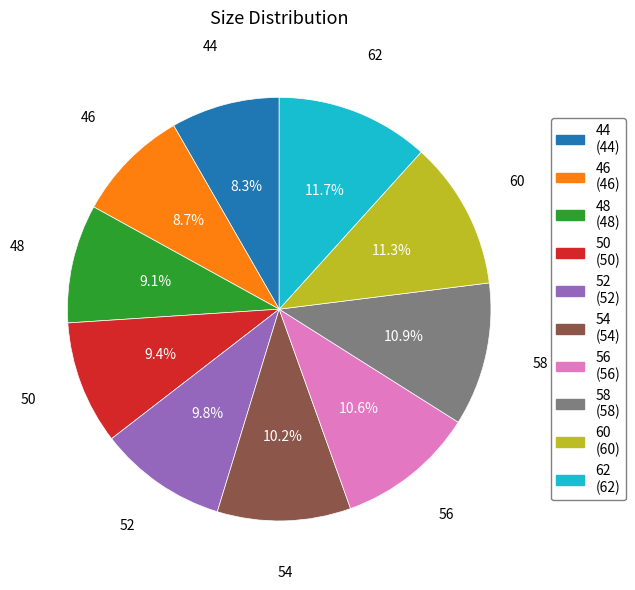

Between 52 and 56, which is larger?

56